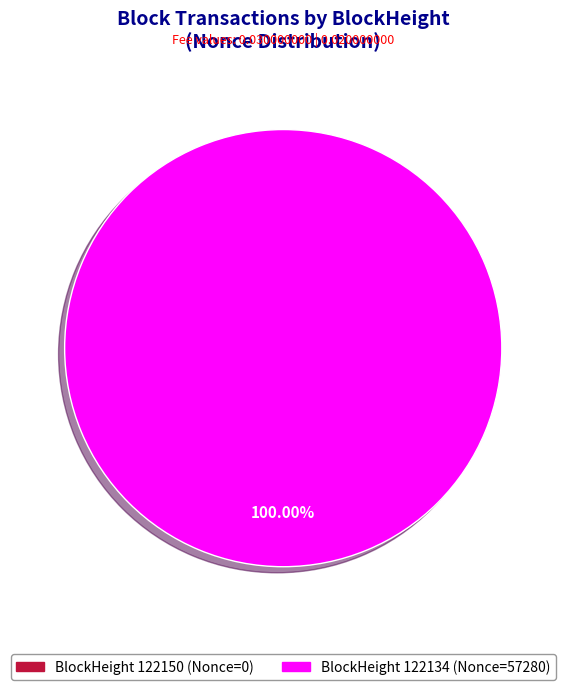

Does any single category account for the majority?

Yes